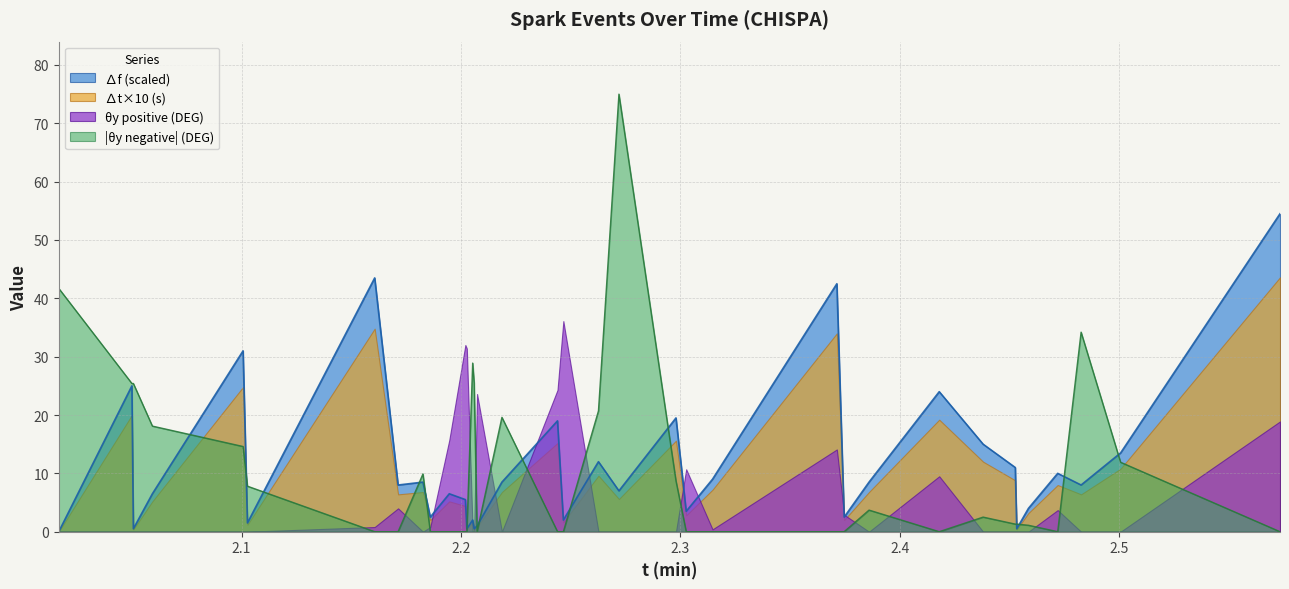

Does the chart have visible grid lines?

Yes